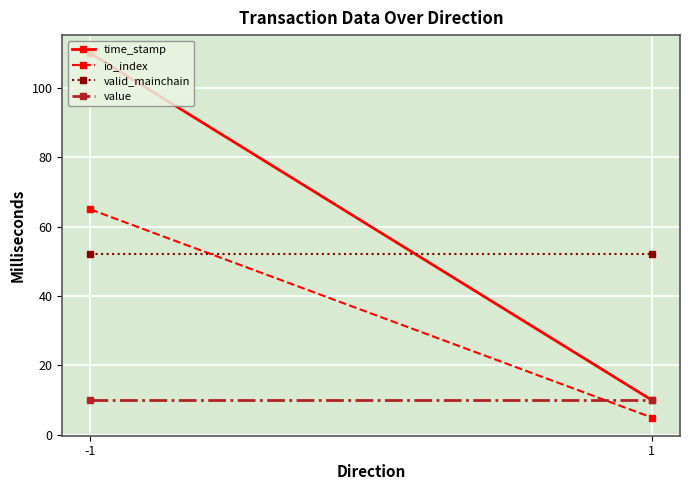

At which label is value closest to 10?

-1